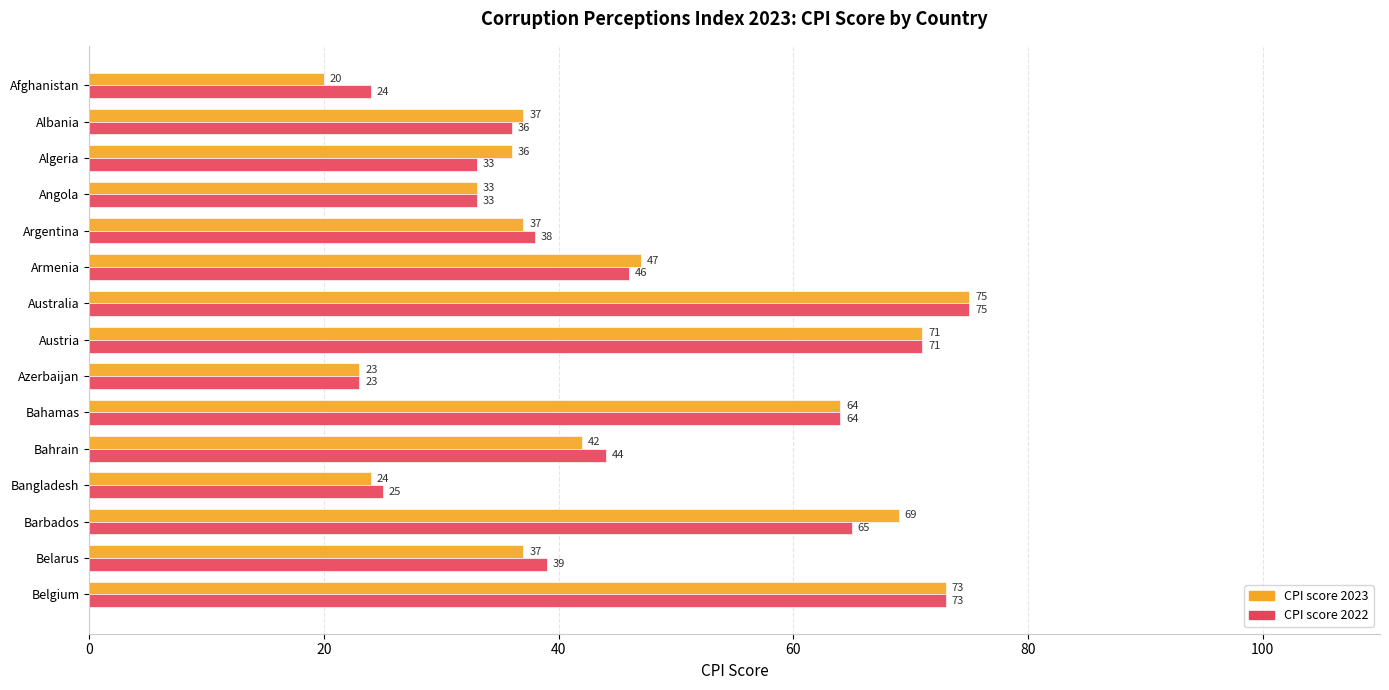

What is the difference between the second highest and minimum values in the CPI score 2022 series?

50